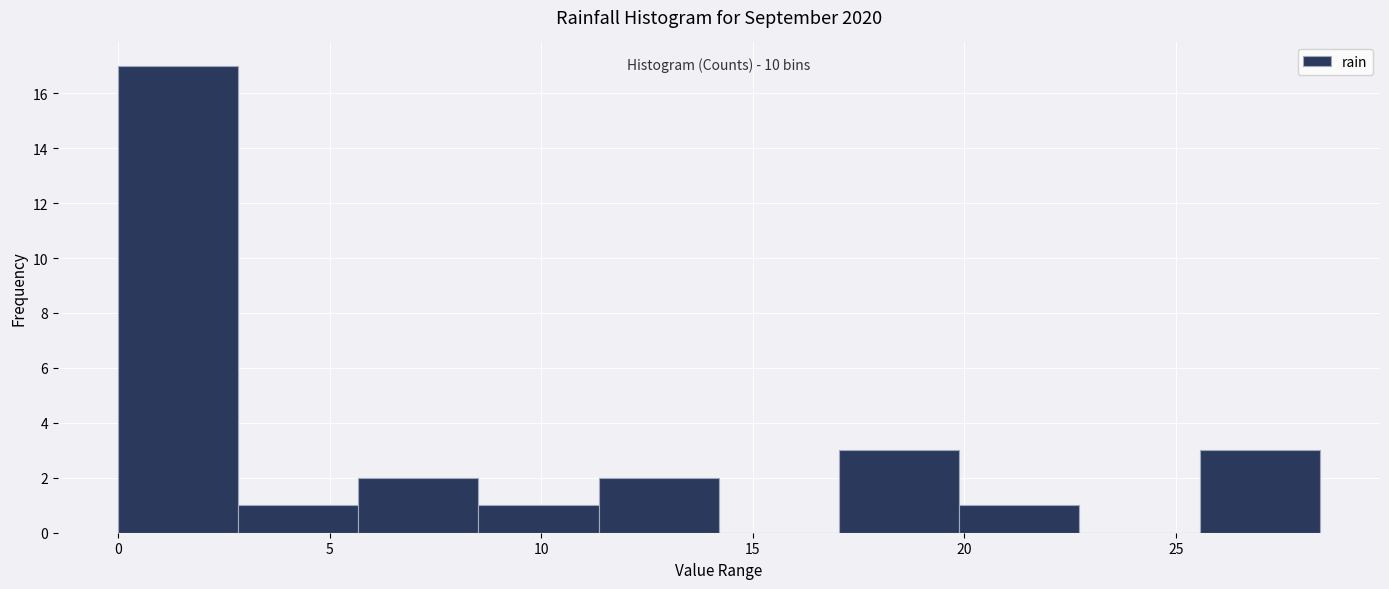

Which range on the x-axis has the tallest bar?

0.0 to 3.0